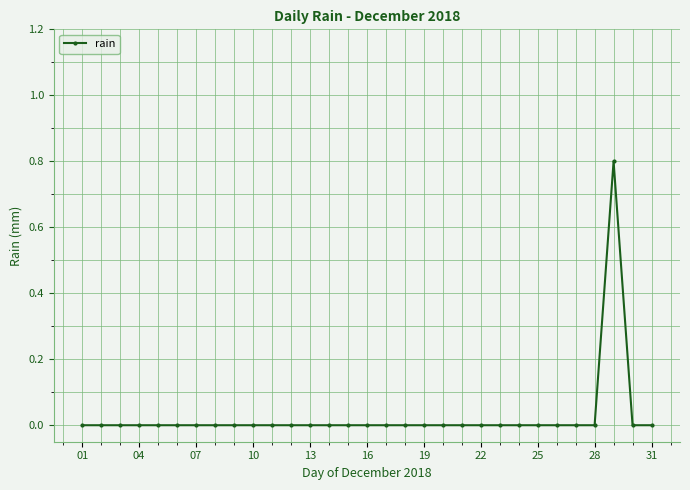

What is the sum of all values?

0.8